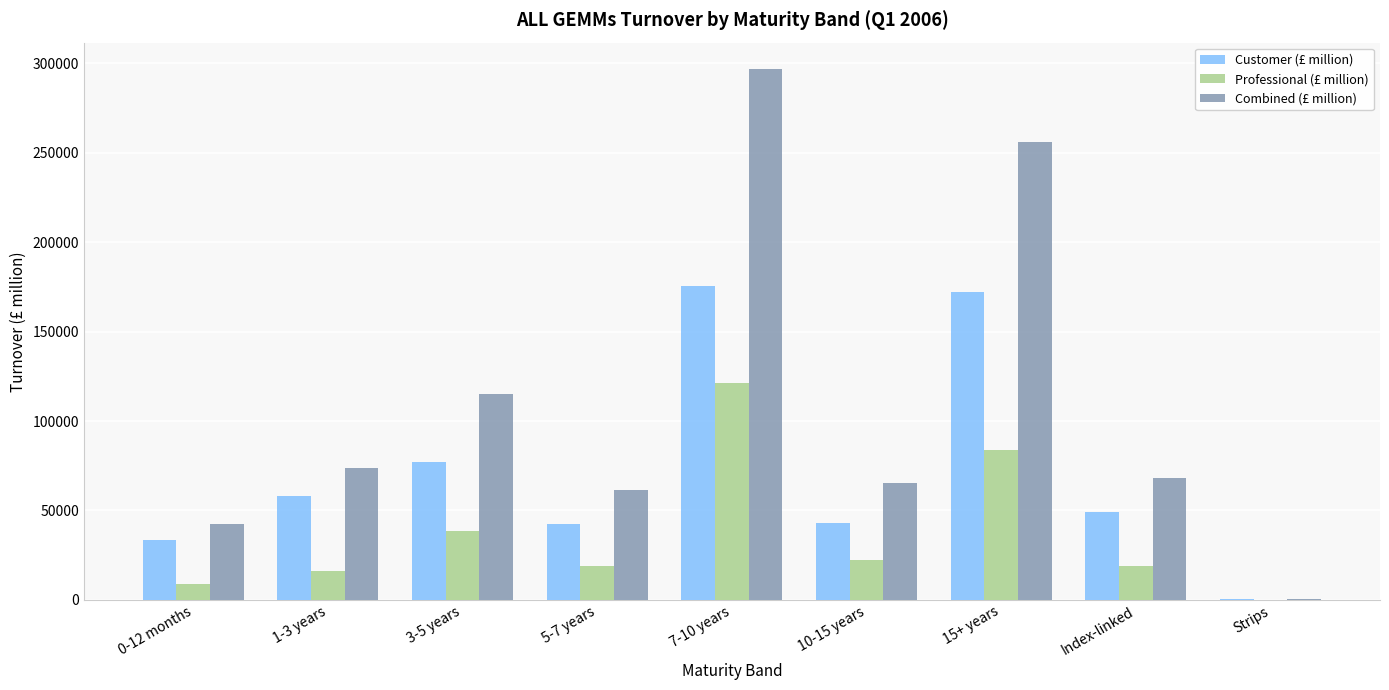

What is the sum of all Professional (£ million) values?

328681.2